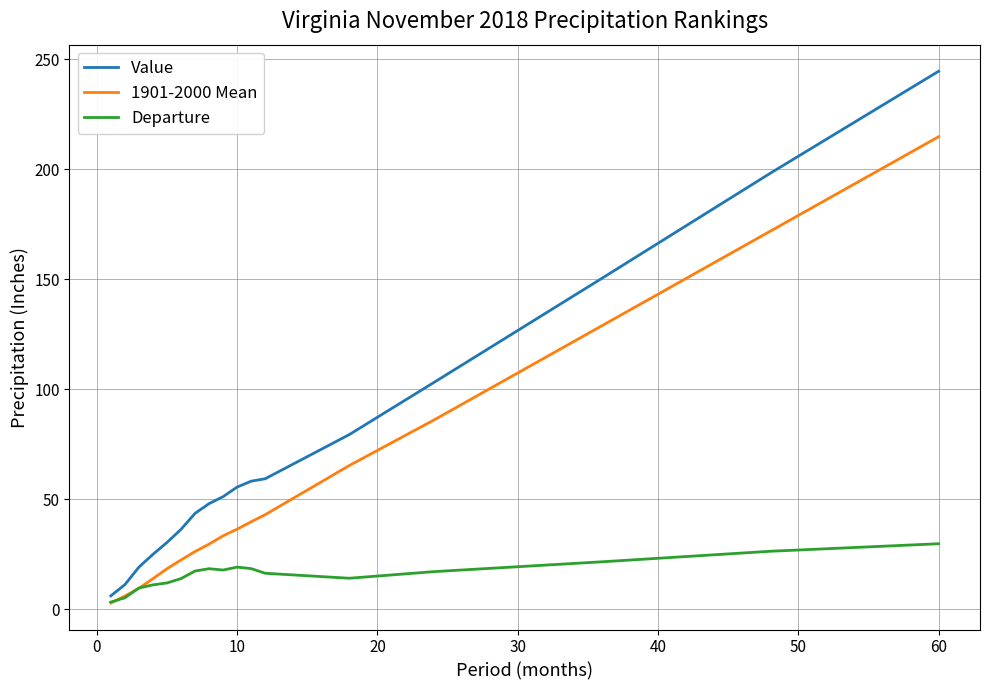

True or false: Departure and Value cross at least once.

False